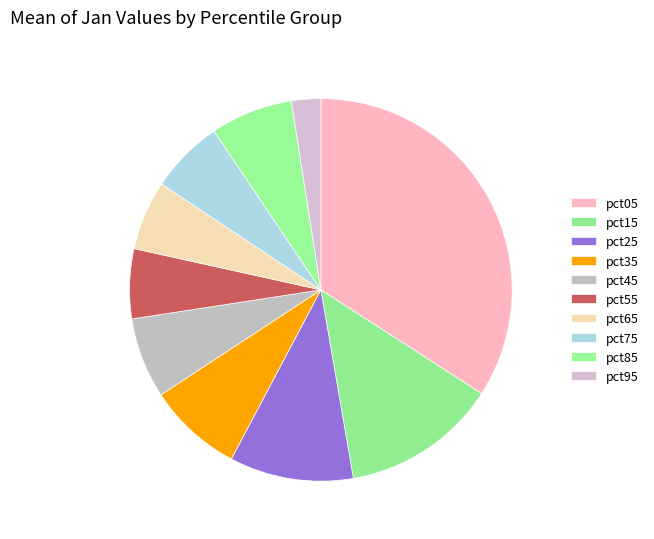

How many segments does this pie chart have?

10